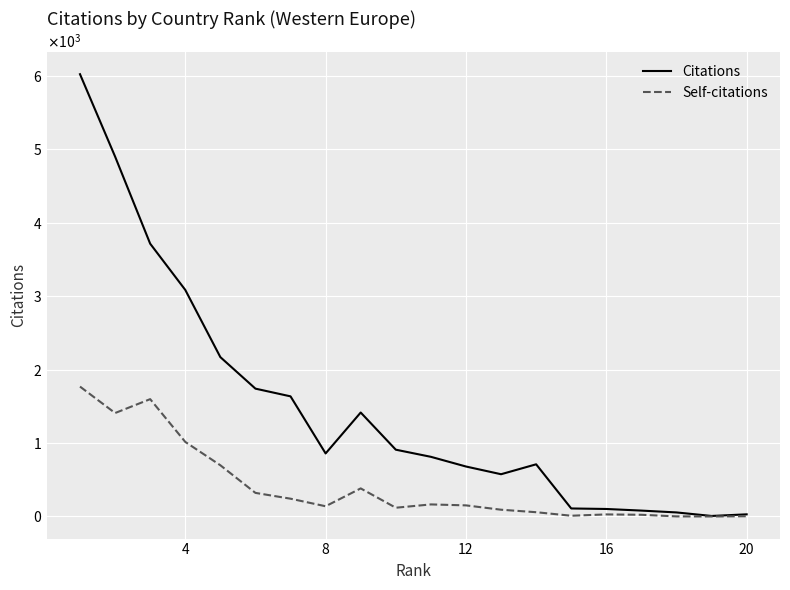

True or false: Citations and Self-citations cross at least once.

False